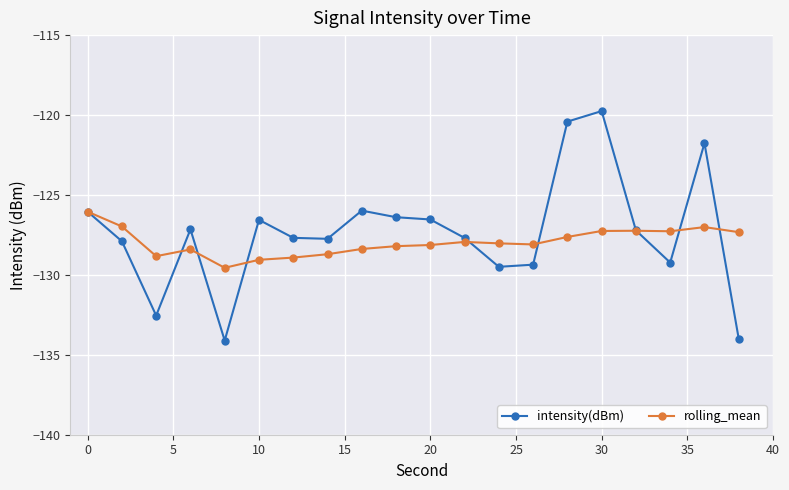

What is the difference between the second highest and minimum values in the intensity(dBm) series?

13.7